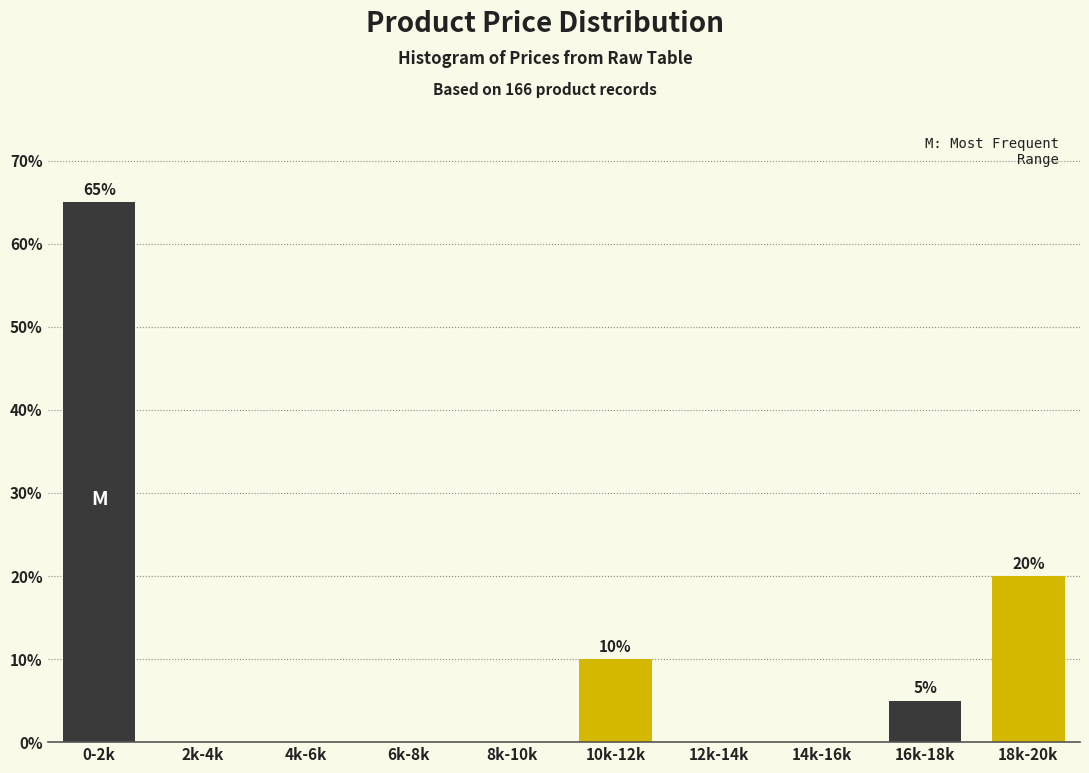

Reading left to right, what are all the values shown in this chart?

0-2k=65	2k-4k=0	4k-6k=0	6k-8k=0	8k-10k=0	10k-12k=10	12k-14k=0	14k-16k=0	16k-18k=5	18k-20k=20